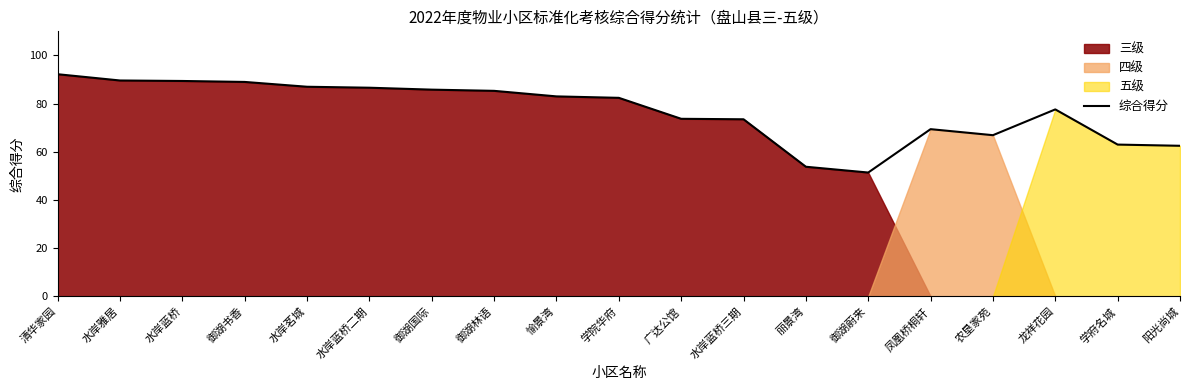

Where is the data nearest to the value 71?

凤凰桥桐轩